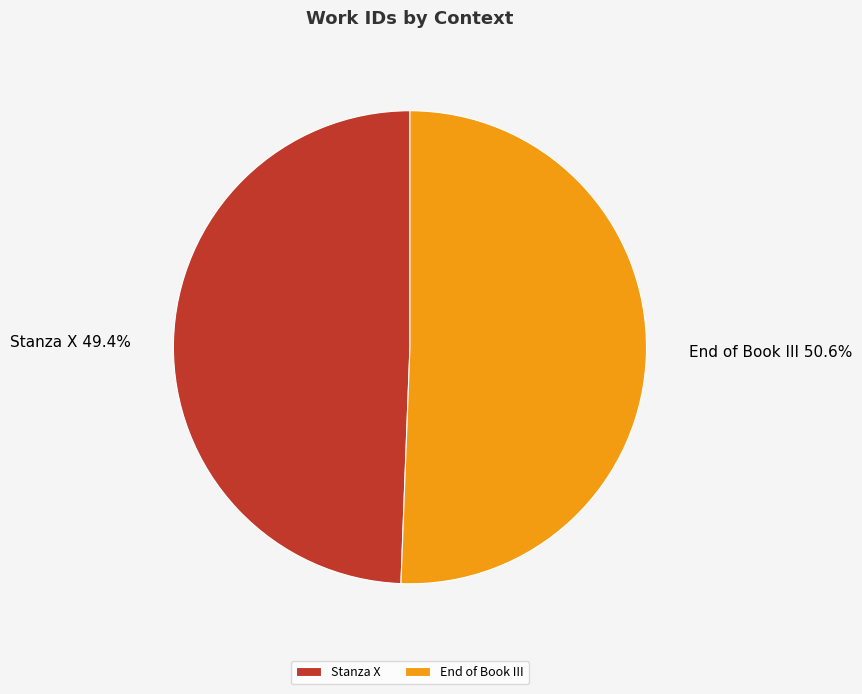

How many slices are in this pie chart?

2